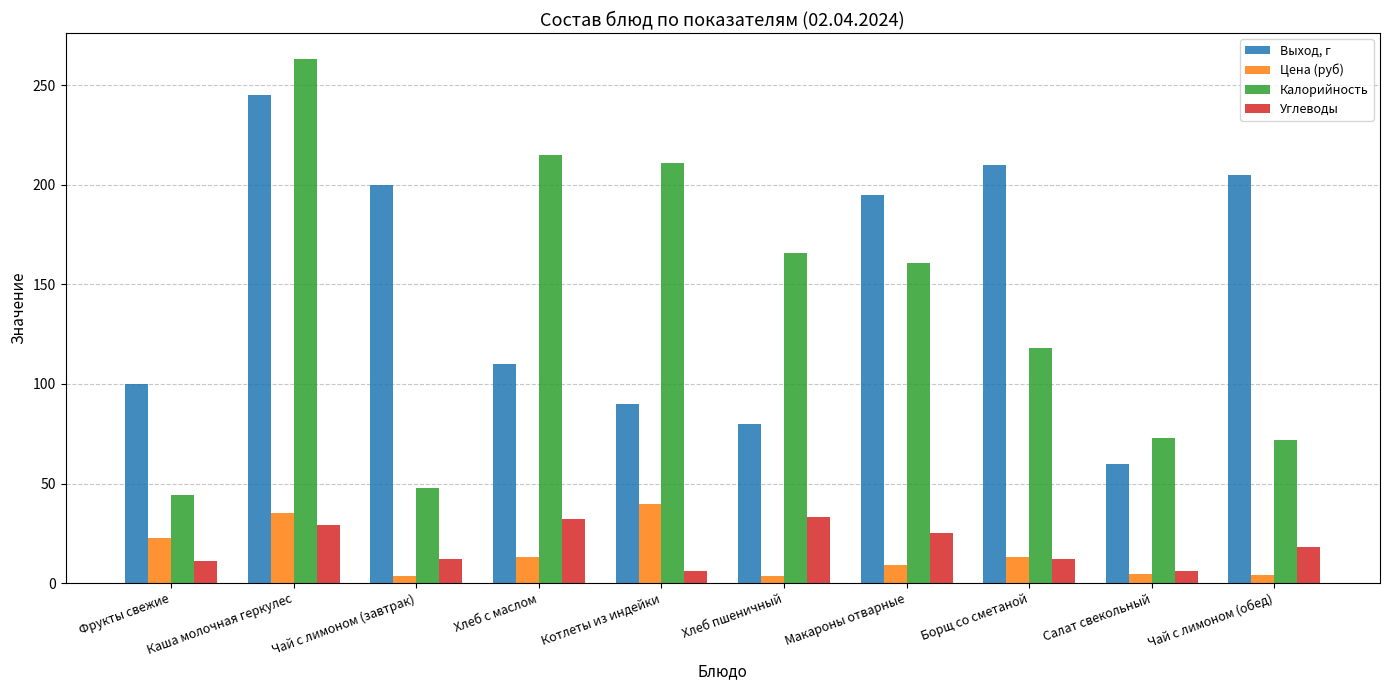

How many data points does each series have?

10